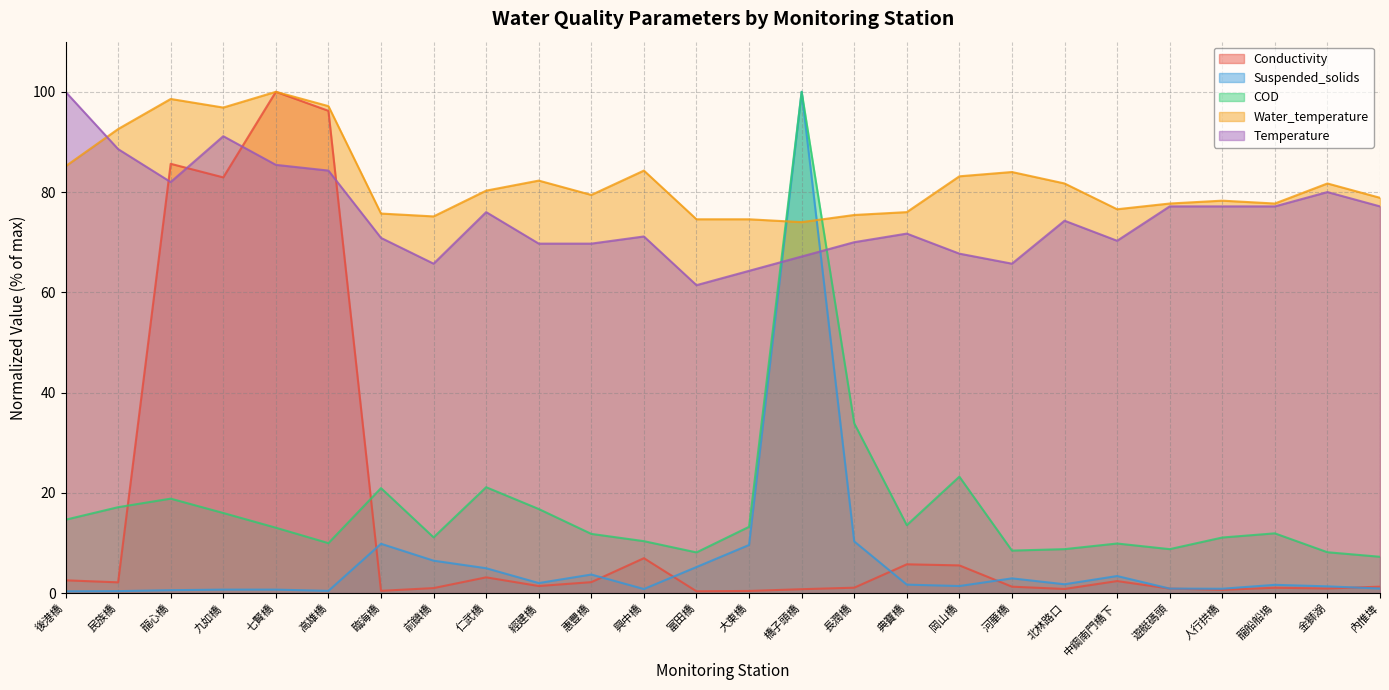

True or false: Water_temperature and Conductivity intersect in this chart.

False